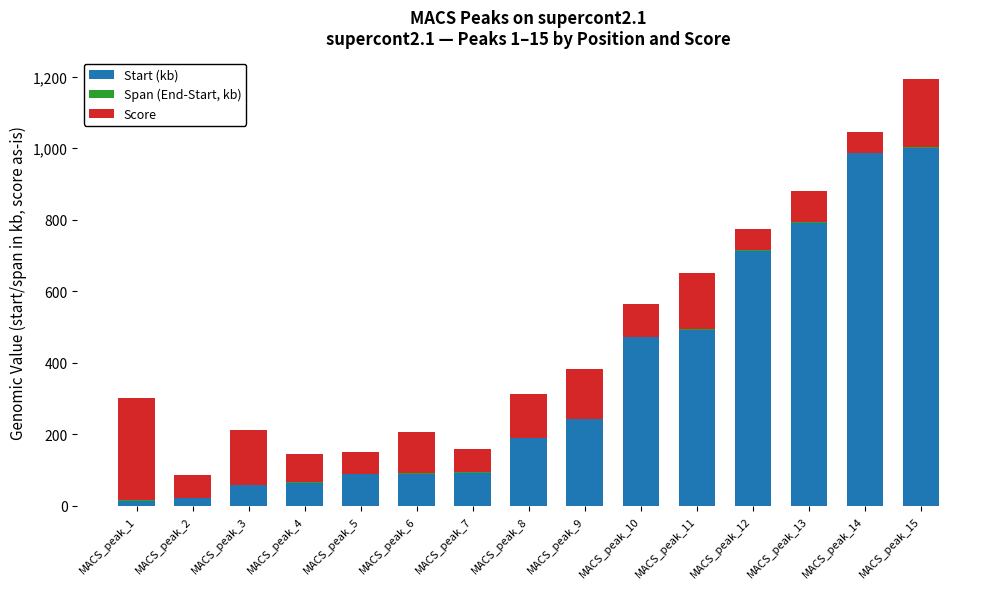

How many values in the Start (kb) series exceed 188?

8